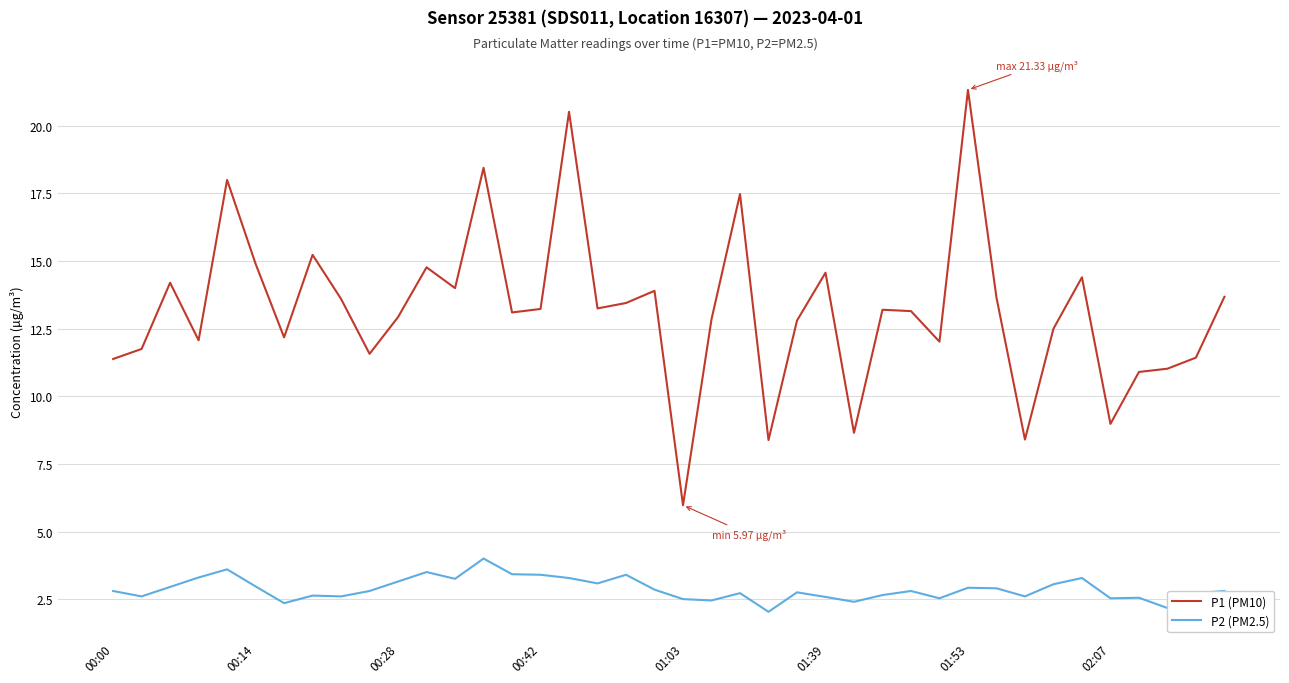

True or false: P1 (PM10) and P2 (PM2.5) cross at least once.

False